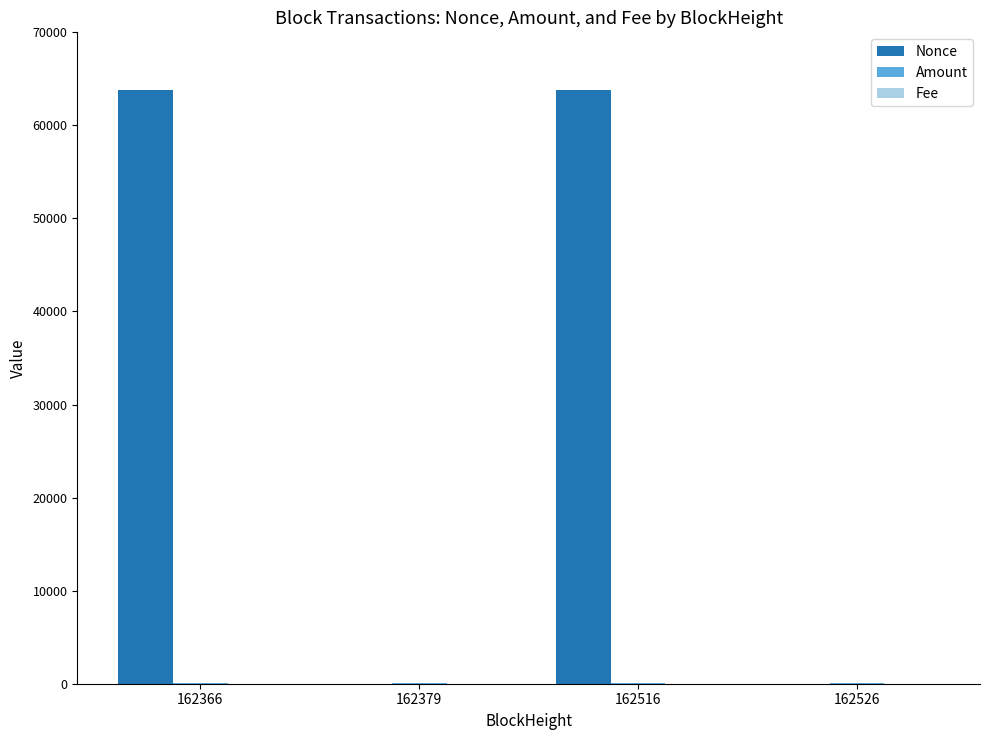

What is the sum of all Nonce values?

127681.0